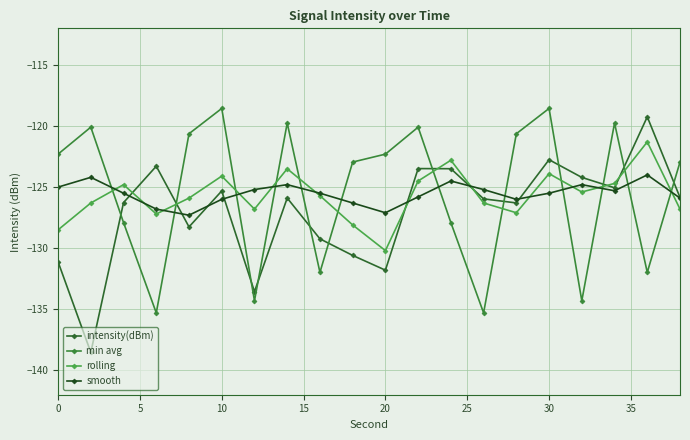

How many lines are shown in the chart?

4